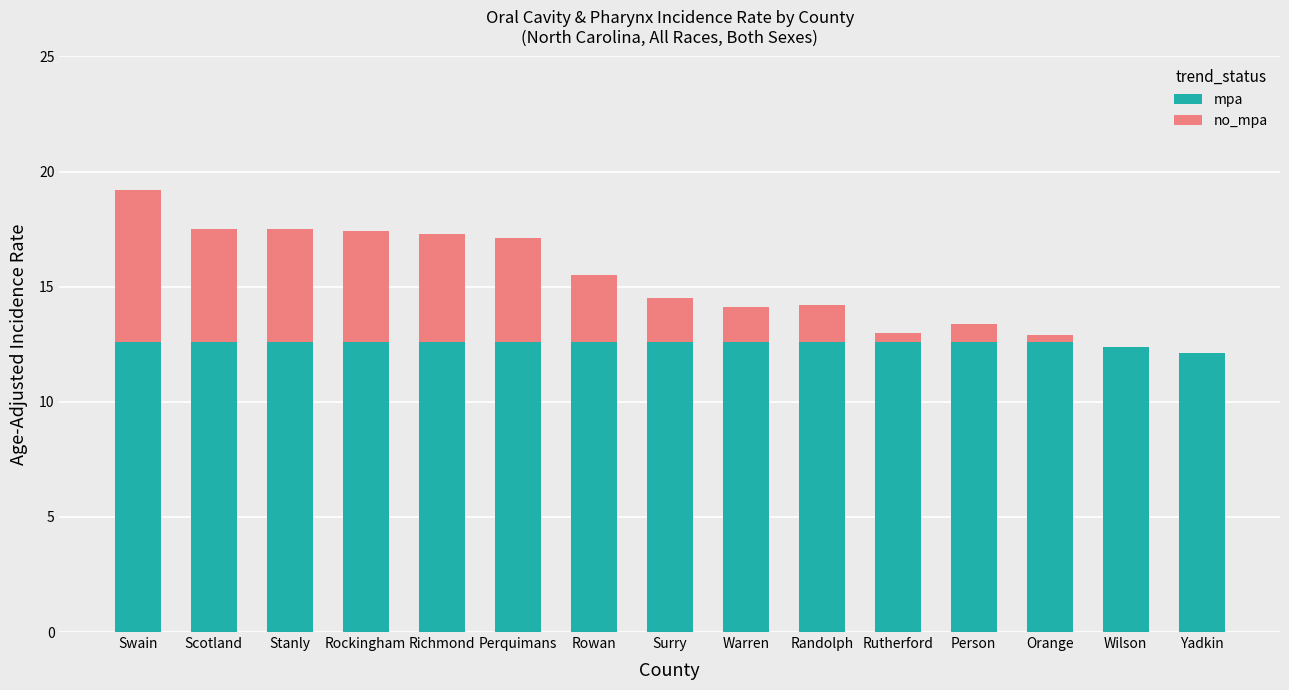

What is the total value across all series at Randolph?

14.2